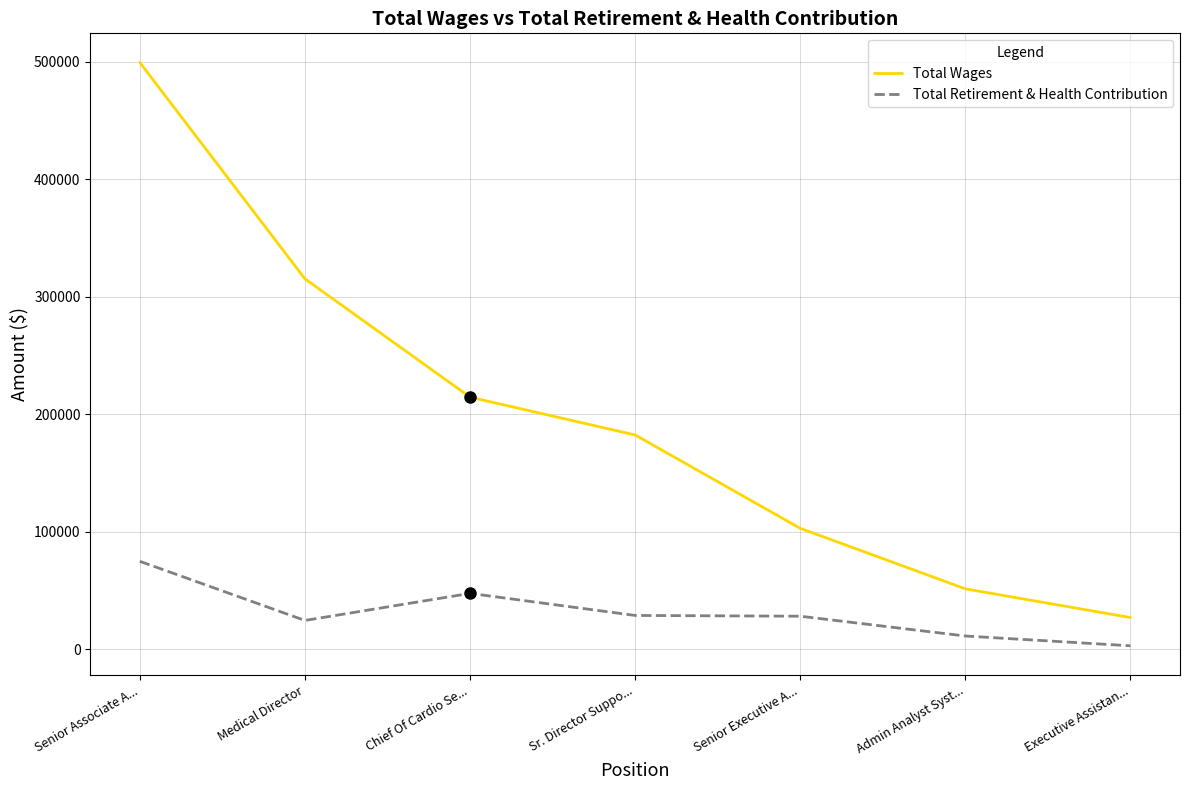

Which category has the highest value across all series?

Senior Associate A...